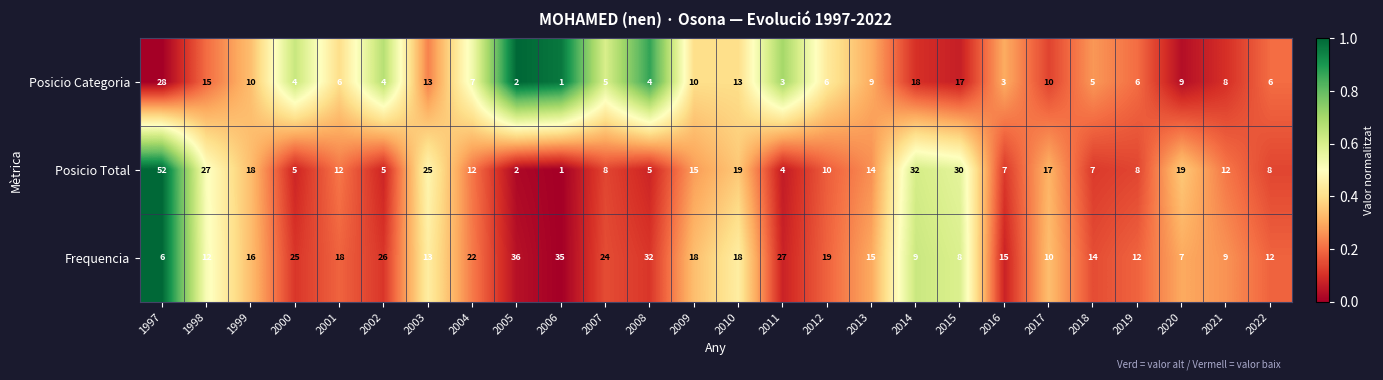

What value does the Frequencia series have at 2001?

18